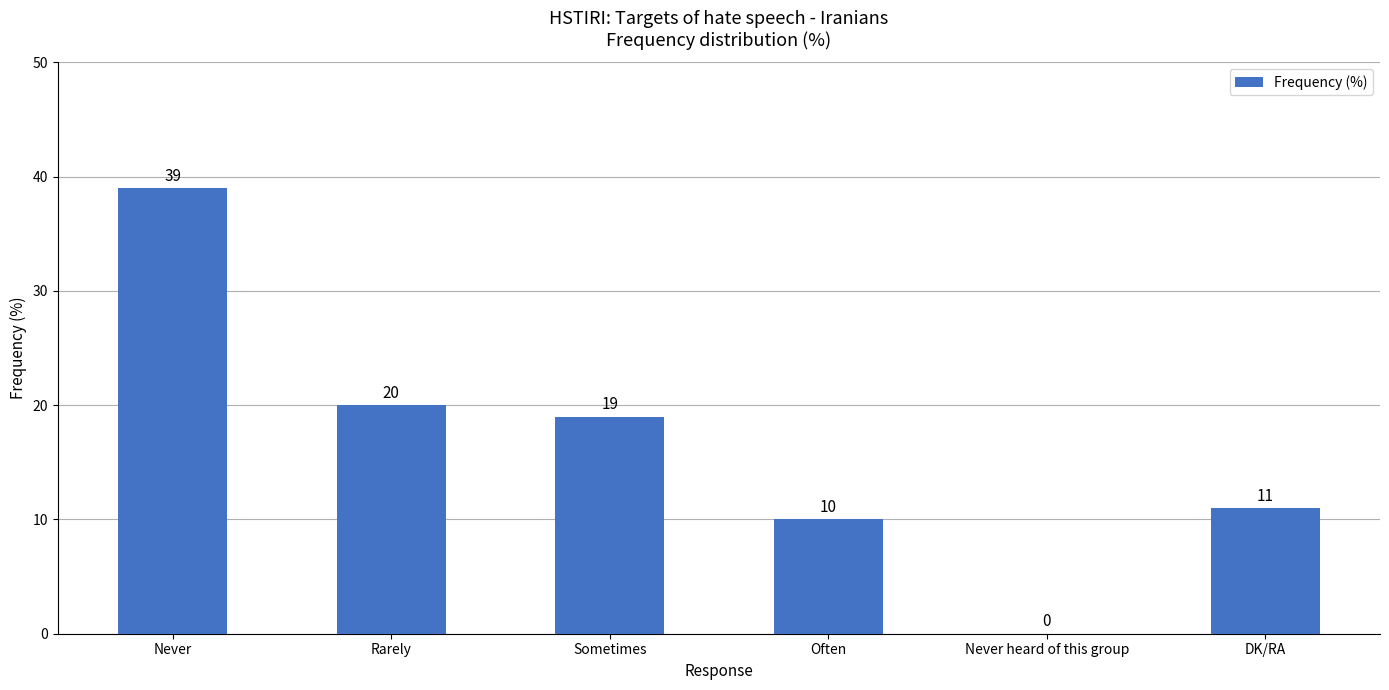

At which label does the data first exceed 19?

Never